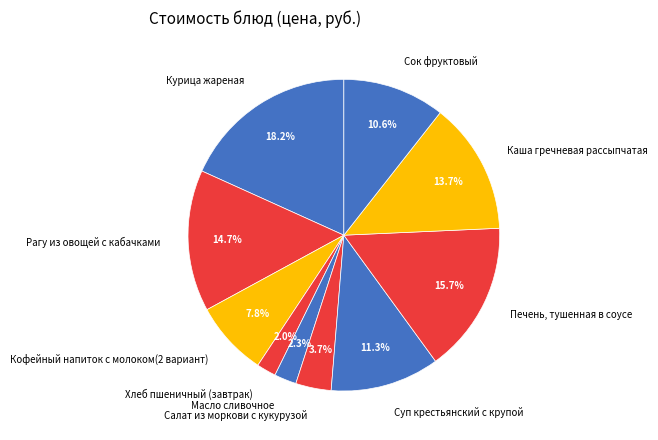

True or false: Хлеб пшеничный (завтрак) accounts for 2% of the total.

True